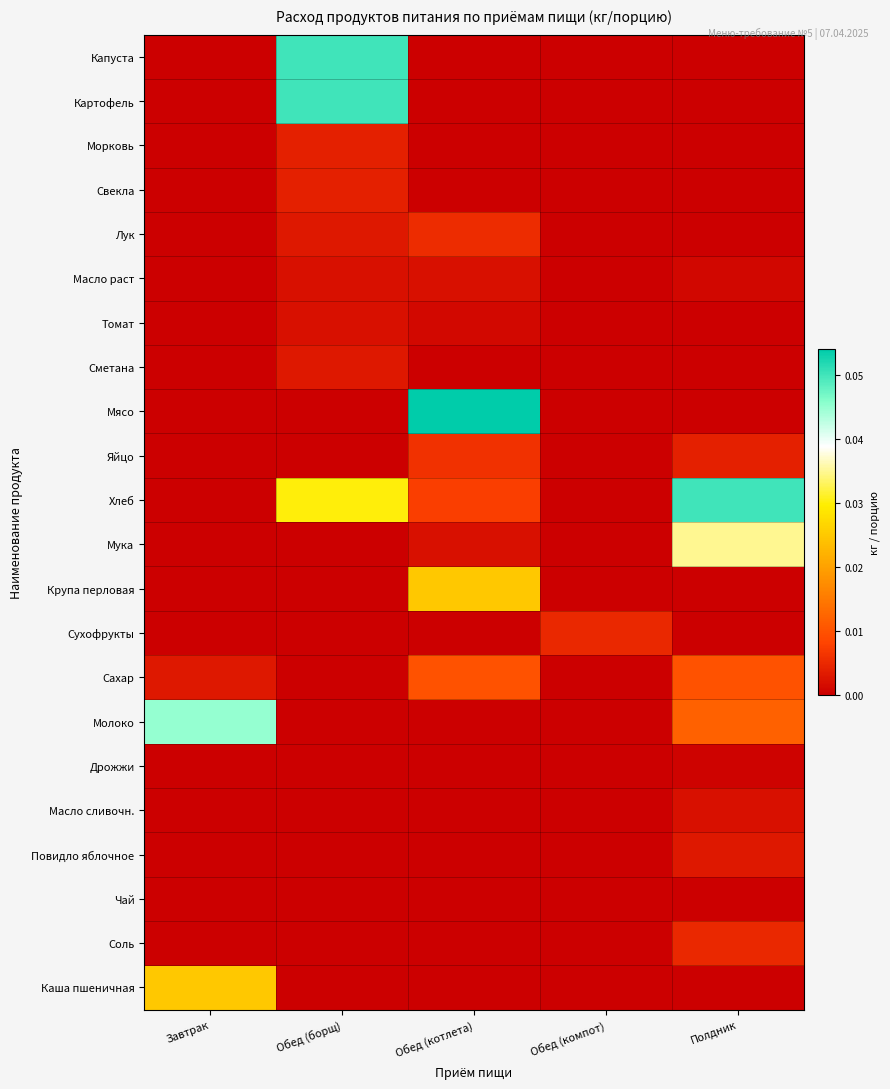

Rank the series by their maximum value, from highest to lowest.

Мясо, Капуста, Картофель, Хлеб, Молоко, Мука, Крупа перловая, Каша пшеничная, Сахар, Яйцо, Лук, Сухофрукты, Соль, Морковь, Свекла, Сметана, Повидло яблочное, Масло раст, Томат, Масло сливочн., Дрожжи, Чай